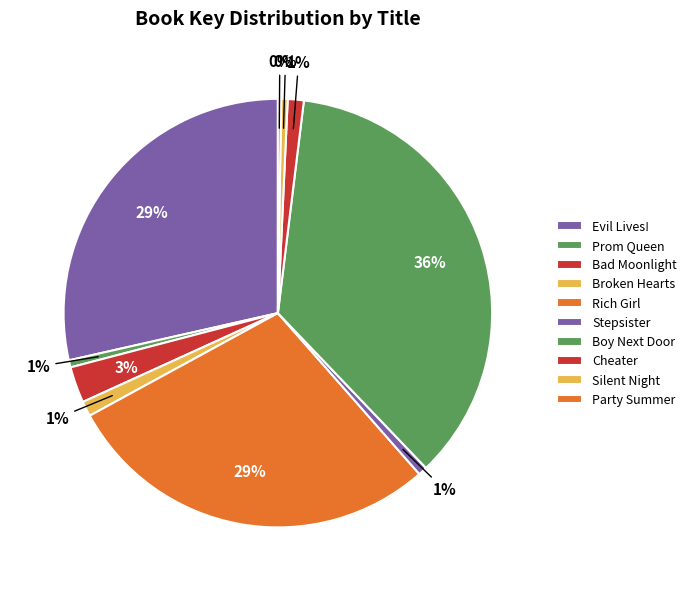

Which category has the biggest portion of the pie?

Boy Next Door